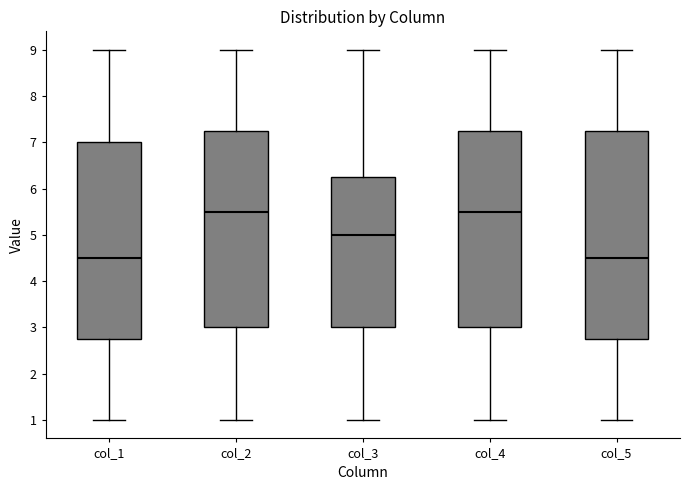

Reading left to right, read every box against the y-axis: the position of its median line, the range the box covers, and the ends of its whiskers. The values are not printed on the chart, so give them approximately, as read against the axis.

col_1: median 4.5, box 2.8 to 7.0, whiskers 1.0 to 9.0
col_2: median 5.5, box 3.0 to 7.3, whiskers 1.0 to 9.0
col_3: median 5.0, box 3.0 to 6.3, whiskers 1.0 to 9.0
col_4: median 5.5, box 3.0 to 7.3, whiskers 1.0 to 9.0
col_5: median 4.5, box 2.8 to 7.3, whiskers 1.0 to 9.0